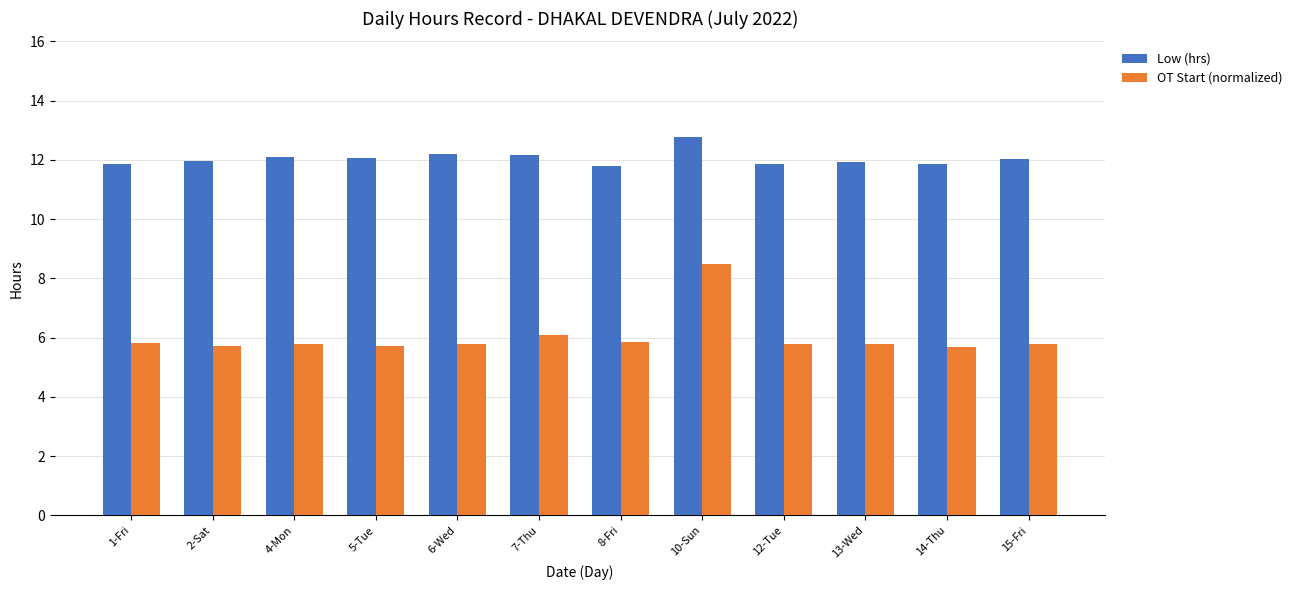

Which series has the largest range (max minus min)?

OT Start (normalized)